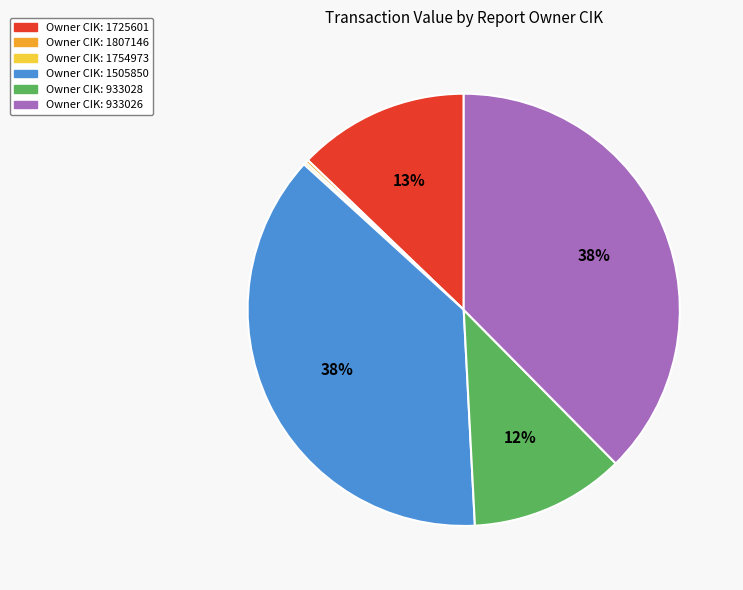

Is there a majority slice in this chart?

No